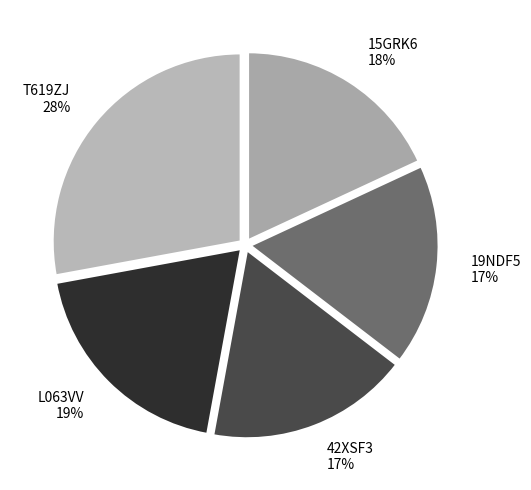

Which slice is the largest?

T619ZJ